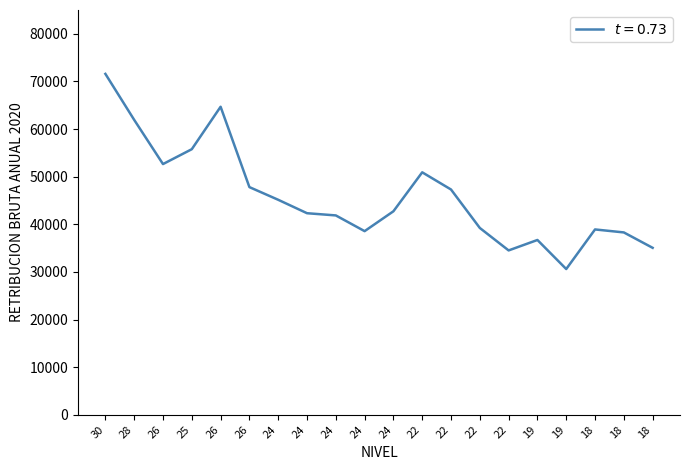

What is the difference between the second highest and second lowest values?

30165.9